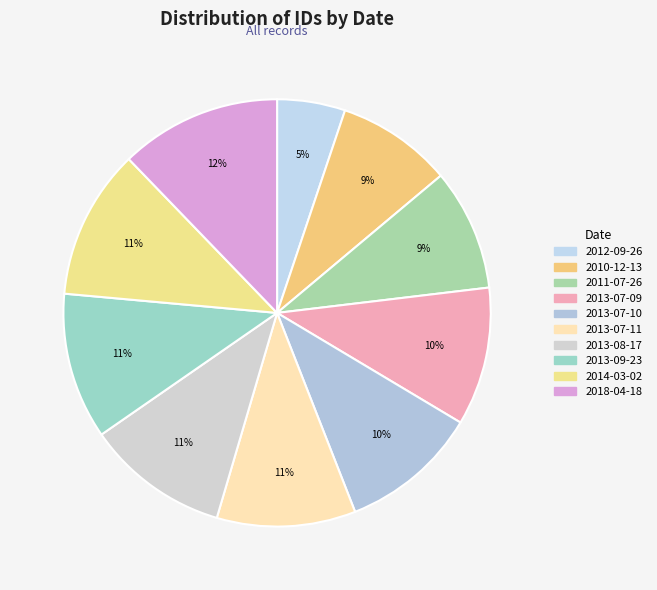

What is the smallest slice in the pie chart?

2012-09-26